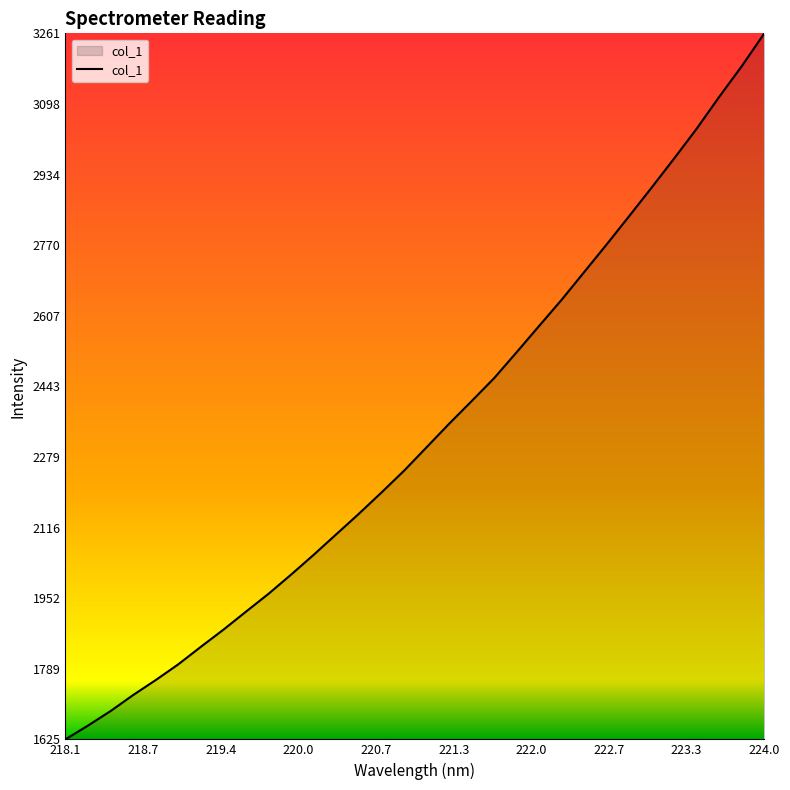

What is the maximum value shown in the chart?

3261.3